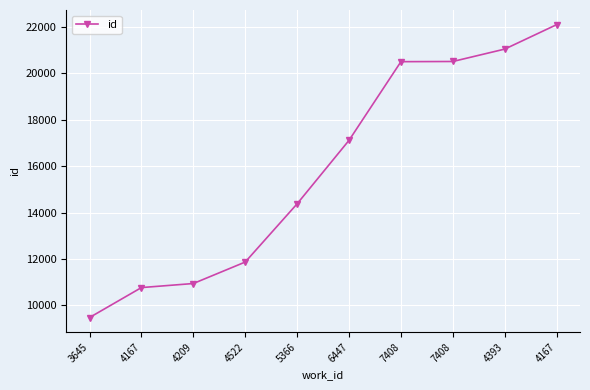

Rank the categories by value from lowest to highest.

3645, 4167, 4209, 4522, 5366, 6447, 7408, 7408, 4393, 4167